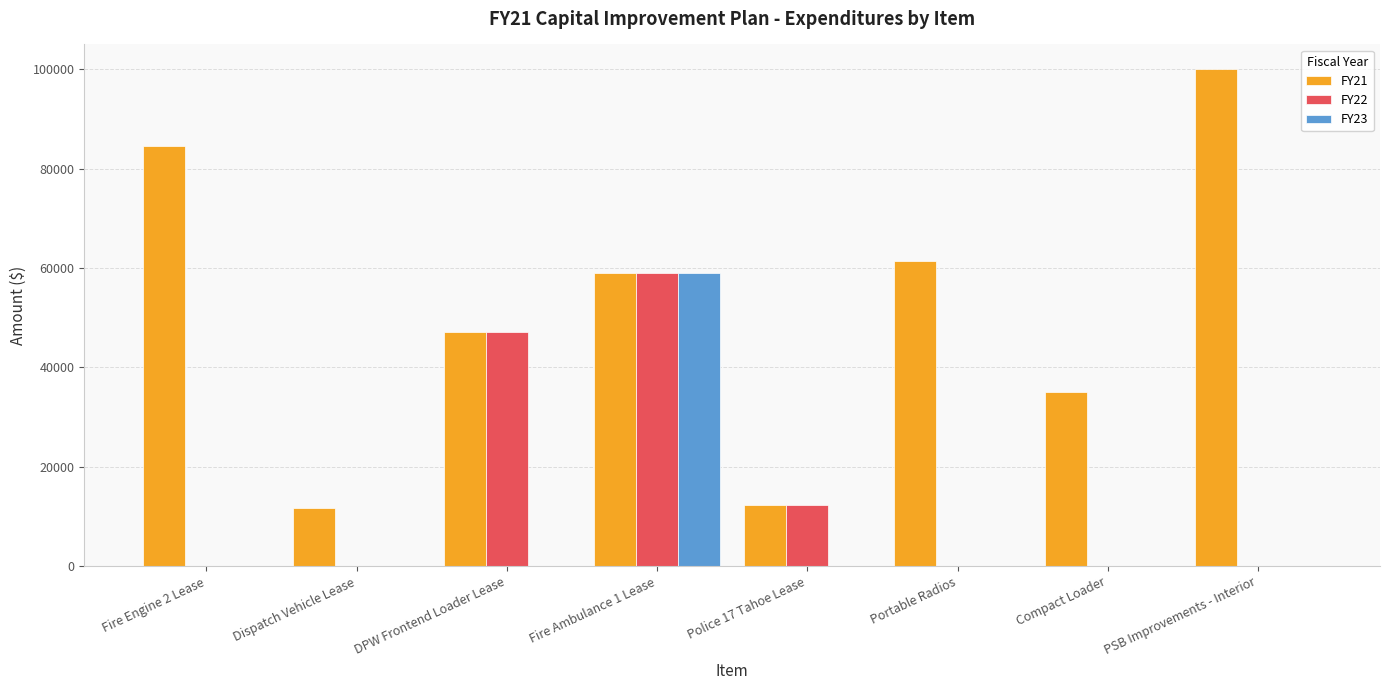

Which series has the largest total across all categories?

FY21